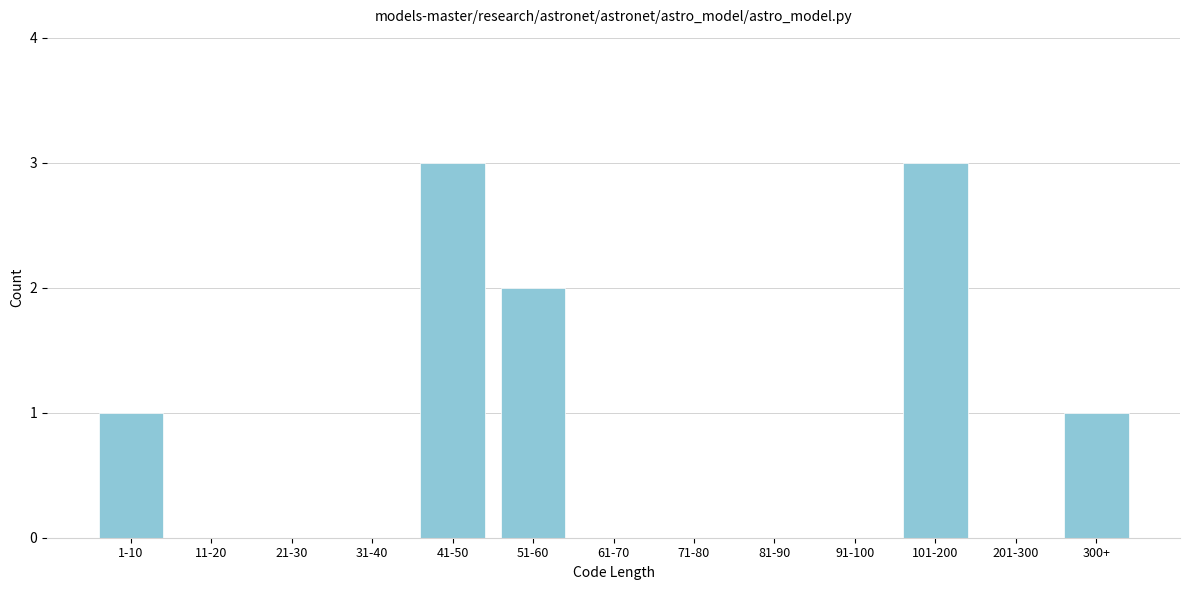

Reading left to right, extract all data points from this chart.

1-10=1	11-20=0	21-30=0	31-40=0	41-50=3	51-60=2	61-70=0	71-80=0	81-90=0	91-100=0	101-200=3	201-300=0	300+=1